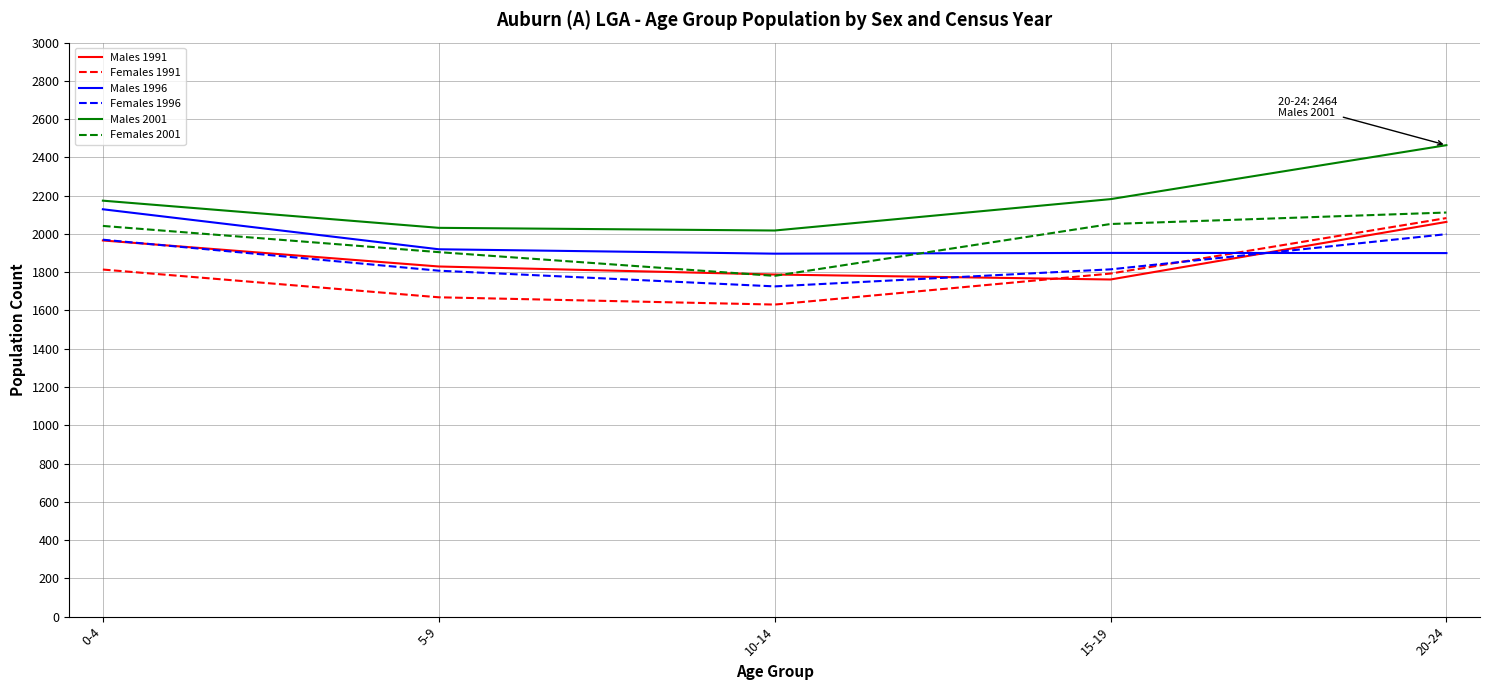

True or false: Males 2001 has more than 0 interior local peaks.

False